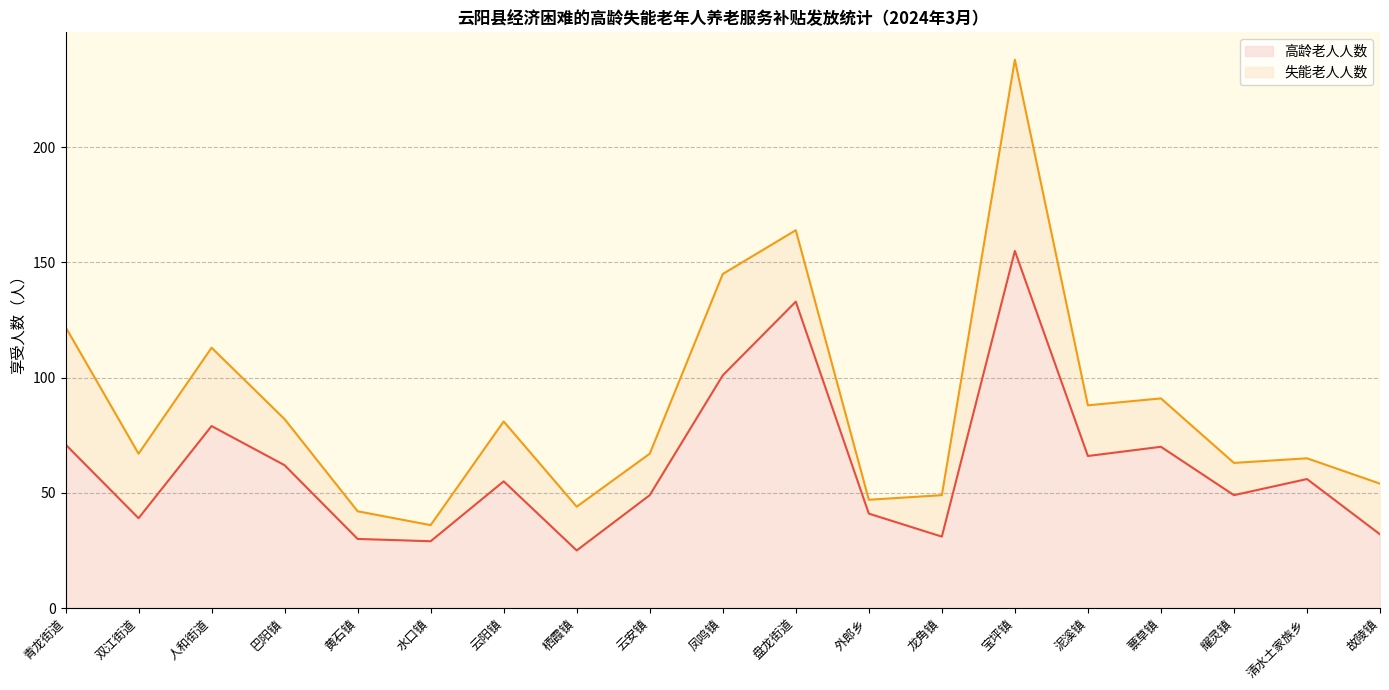

Does the chart display data point markers on the line(s)?

No